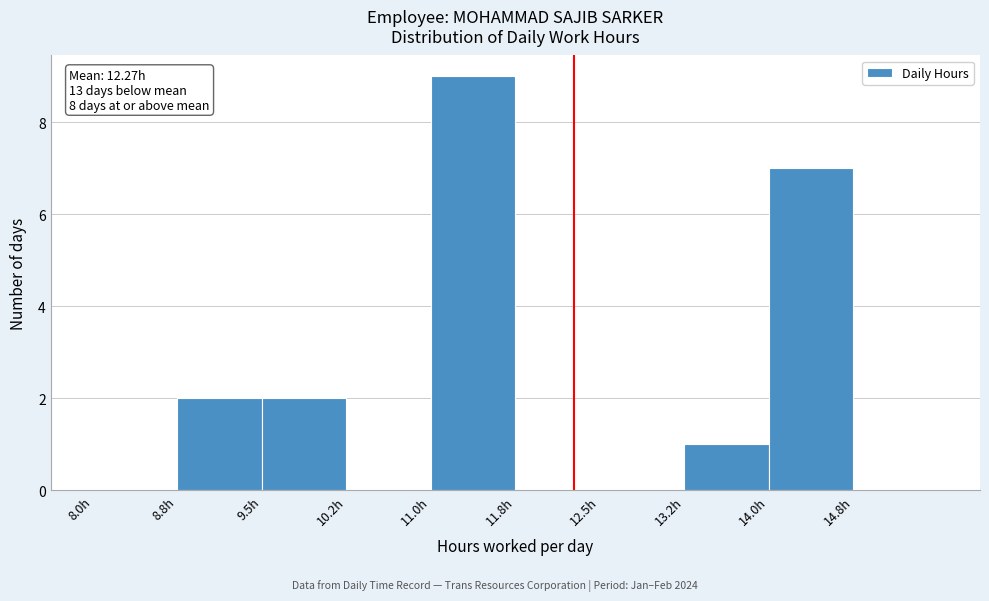

Which range on the x-axis has the tallest bar?

11.00 to 11.75